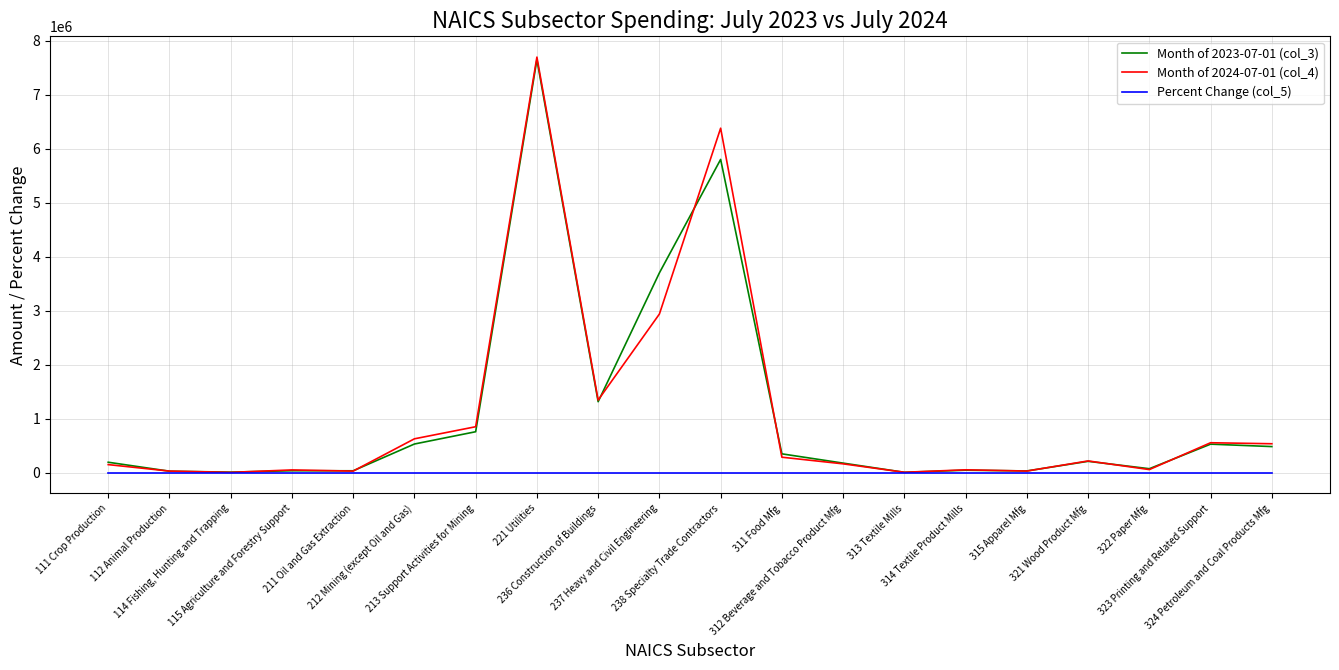

Is it true that Month of 2023-07-01 (col_3) equals 528945.0 at 212 Mining (except Oil and Gas)?

True